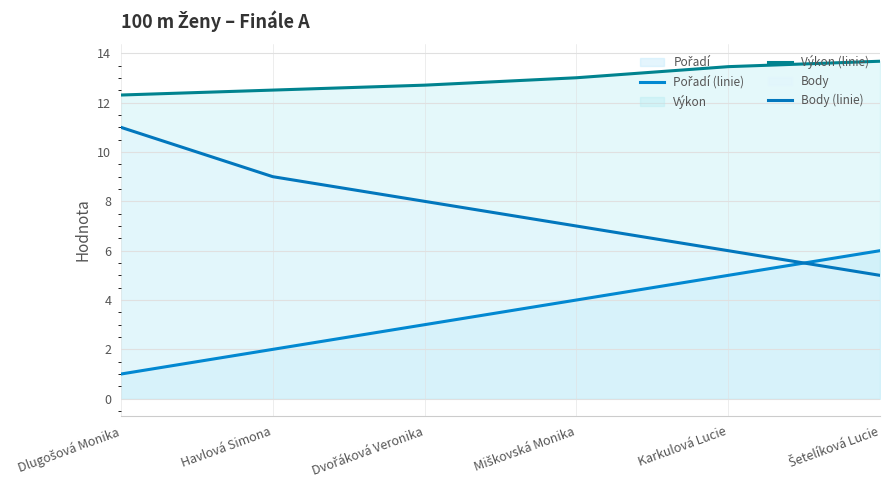

Between Miškovská Monika and Havlová Simona, which is larger?

Miškovská Monika